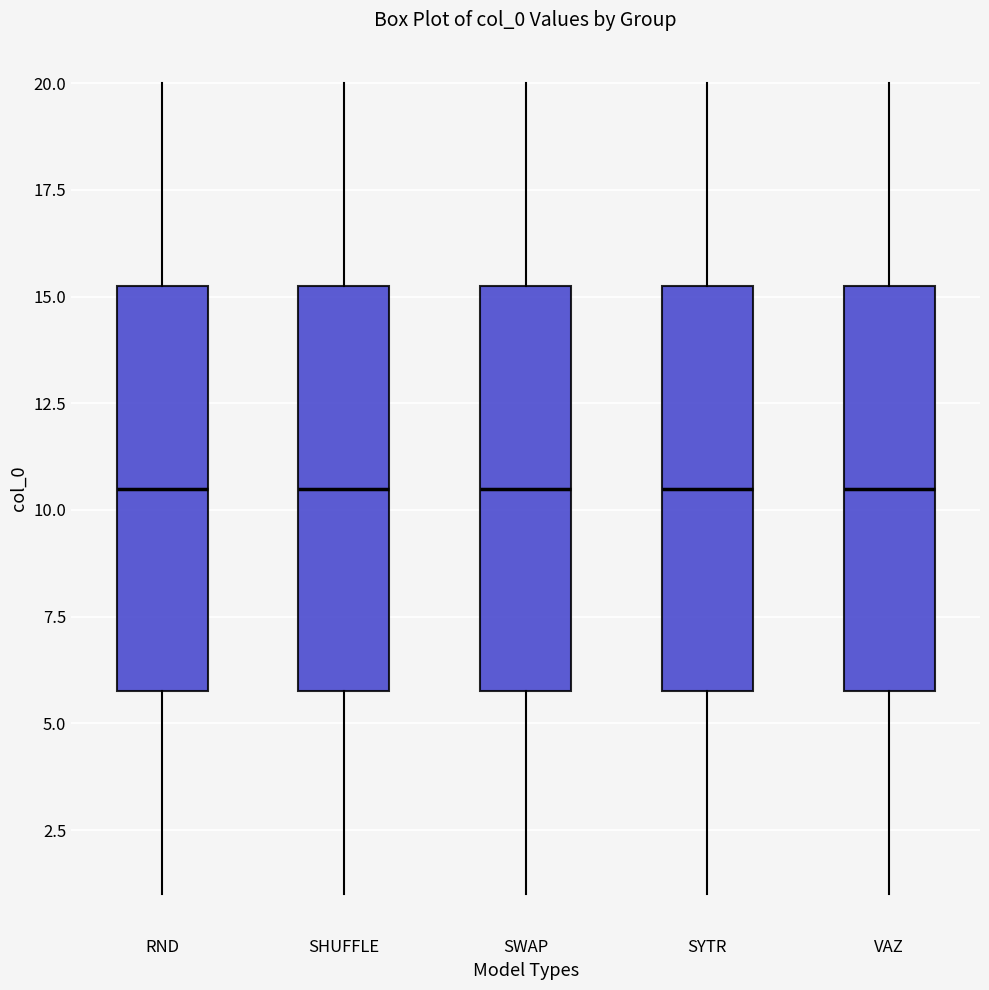

Reading left to right, transcribe this box plot: for each box, give where its median line is, the range the box spans, and where its two whiskers end, as read against the y-axis. The values are not printed on the chart, so give them approximately, as read against the axis.

RND: median 10.5, box 6.0 to 15.5, whiskers 1.0 to 20.0
SHUFFLE: median 10.5, box 6.0 to 15.5, whiskers 1.0 to 20.0
SWAP: median 10.5, box 6.0 to 15.5, whiskers 1.0 to 20.0
SYTR: median 10.5, box 6.0 to 15.5, whiskers 1.0 to 20.0
VAZ: median 10.5, box 6.0 to 15.5, whiskers 1.0 to 20.0